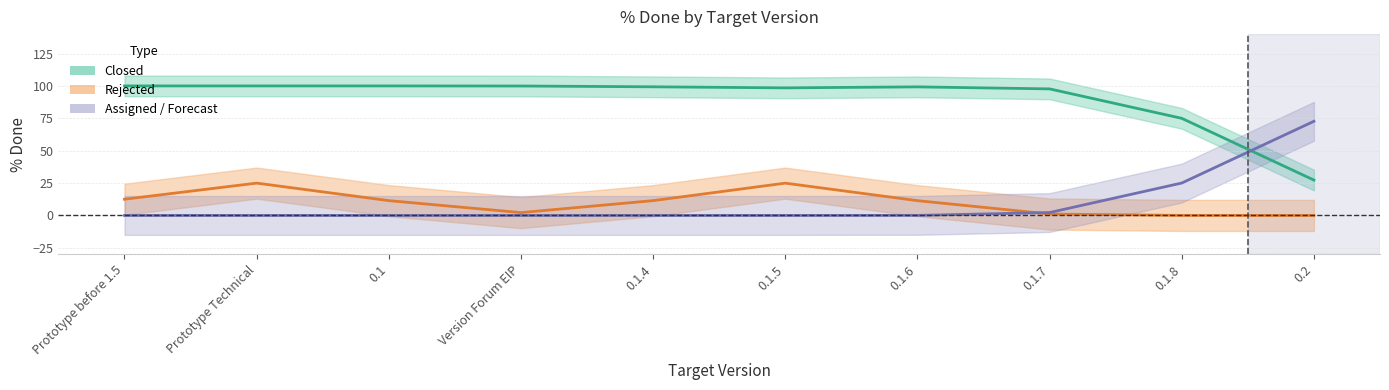

What position from the left is 0.1.7?

8